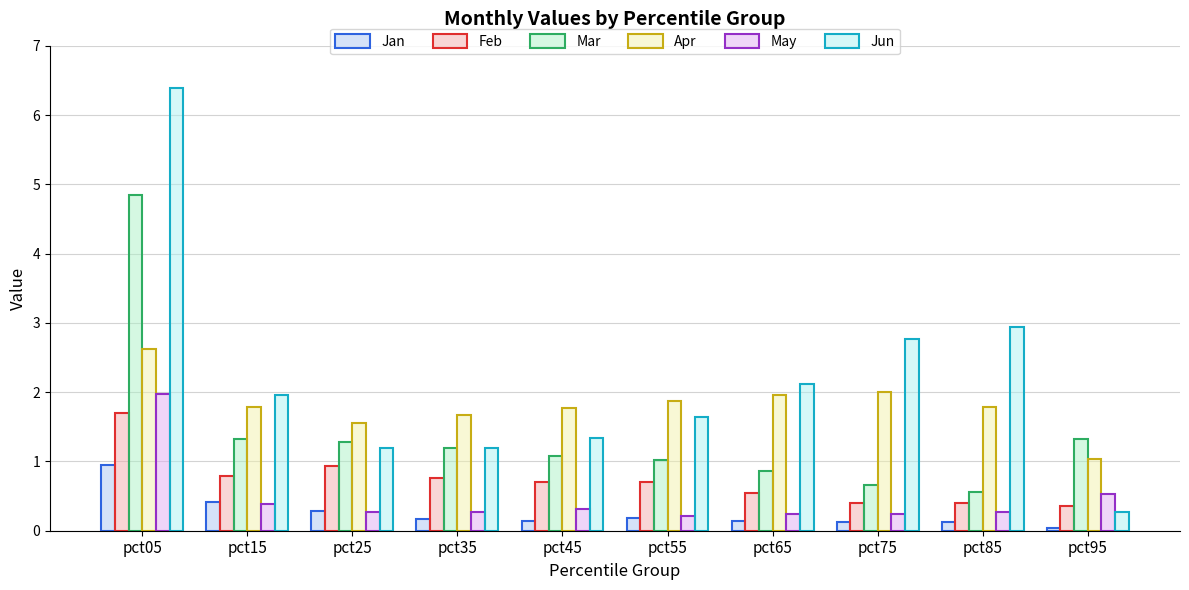

What is the maximum value for May?

2.0